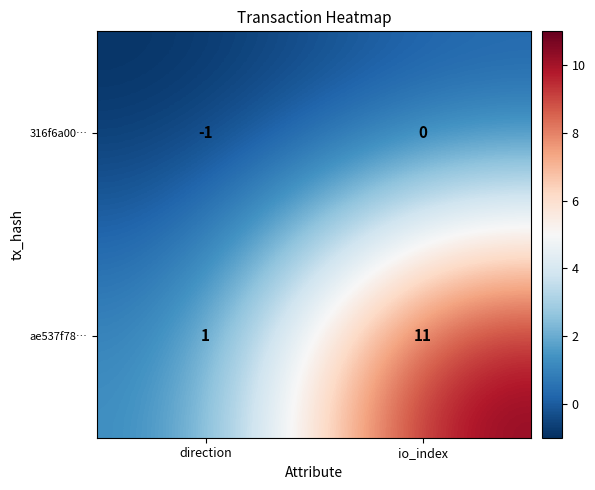

Which series has the largest range (max minus min)?

ae537f78…